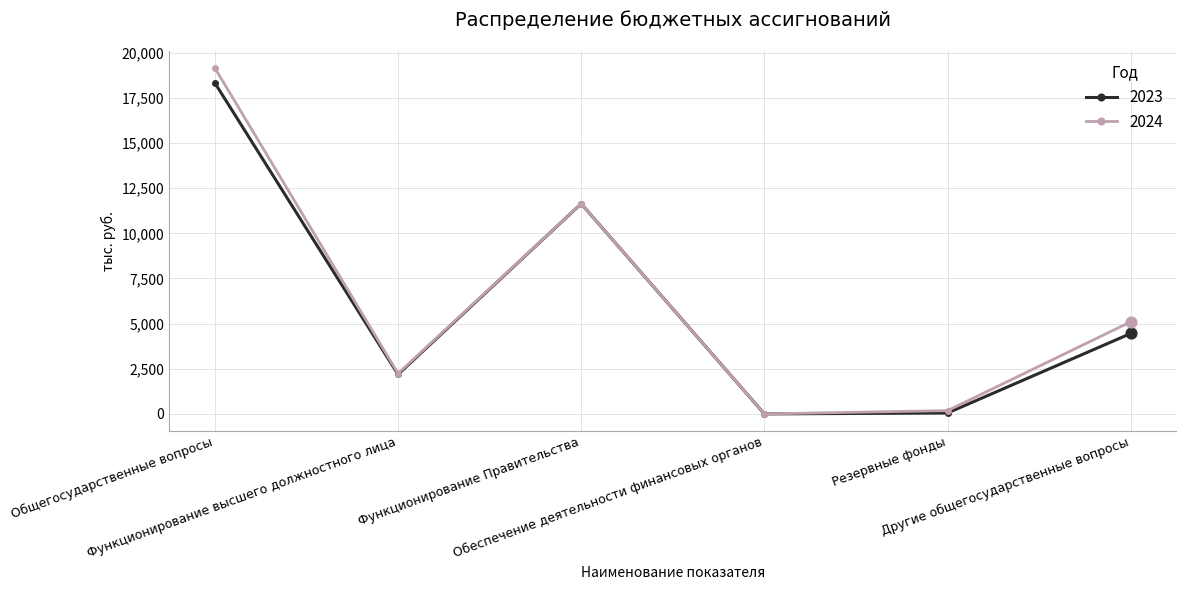

Is the value of 2024 at Функционирование Правительства greater than the value of 2023 at Другие общегосударственные вопросы?

Yes